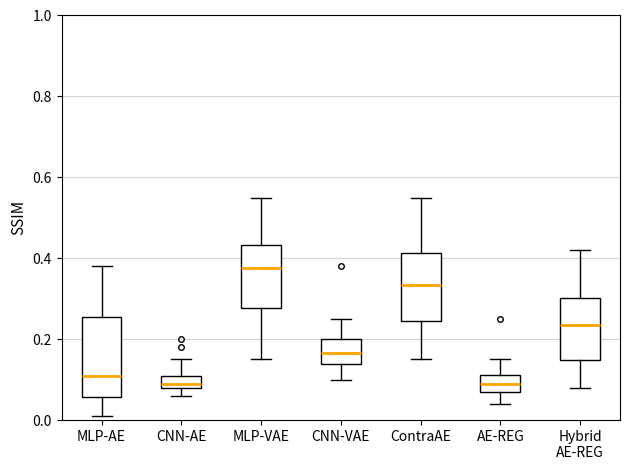

Reading left to right, read every box against the y-axis: the position of its median line, the range the box covers, and the ends of its whiskers. The values are not printed on the chart, so give them approximately, as read against the axis.

MLP-AE: median 0.12, box 0.06 to 0.26, whiskers 0.02 to 0.38
CNN-AE: median 0.10, box 0.08 to 0.12, whiskers 0.06 to 0.16
MLP-VAE: median 0.38, box 0.28 to 0.44, whiskers 0.16 to 0.56
CNN-VAE: median 0.16, box 0.14 to 0.20, whiskers 0.10 to 0.26
ContraAE: median 0.34, box 0.24 to 0.42, whiskers 0.16 to 0.56
AE-REG: median 0.10, box 0.08 to 0.12, whiskers 0.04 to 0.16
Hybrid AE-REG: median 0.24, box 0.14 to 0.30, whiskers 0.08 to 0.42